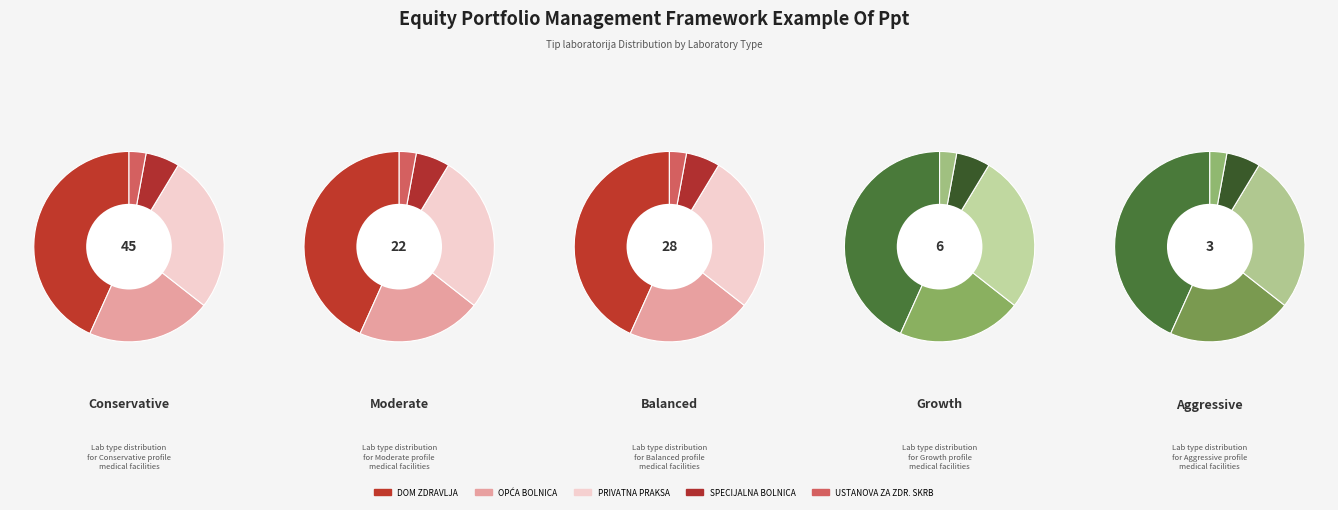

What is the change in value from DOM ZDRAVLJA to OPĆA BOLNICA?

-23